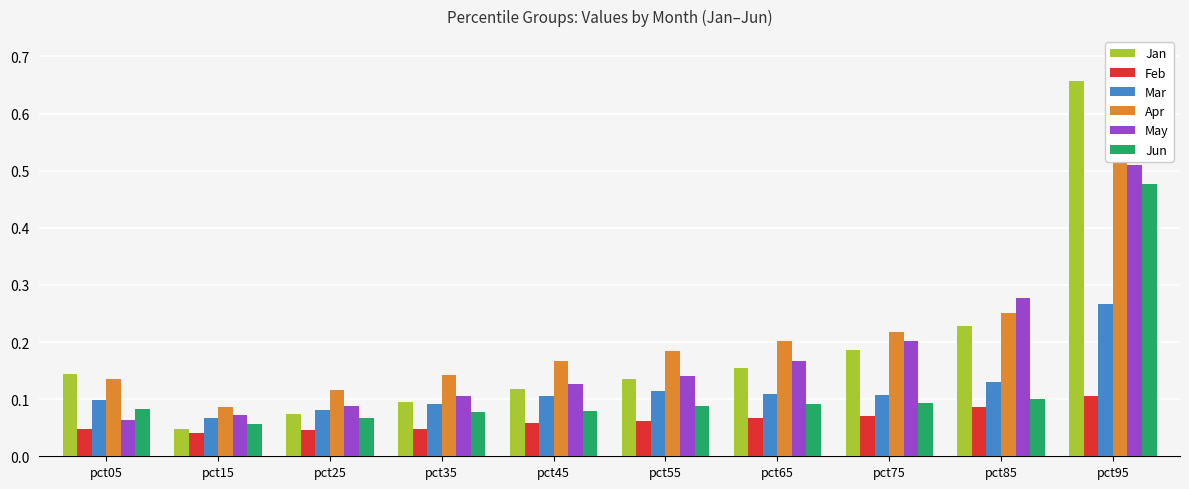

At which category does the chart reach its peak across all series?

pct95